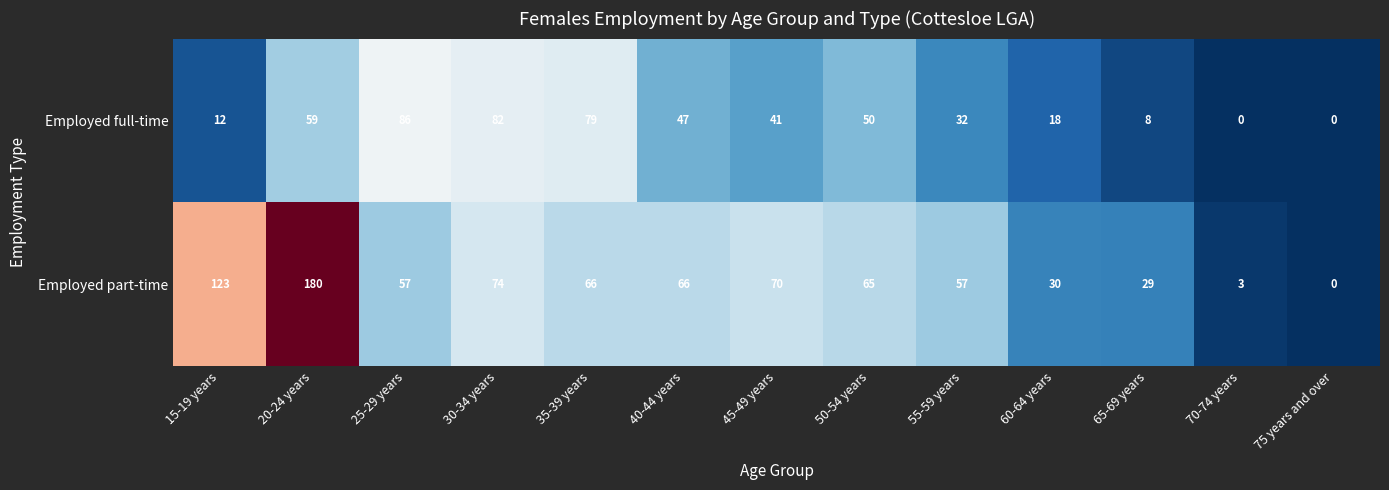

What is the highest value of the Employed full-time series?

86